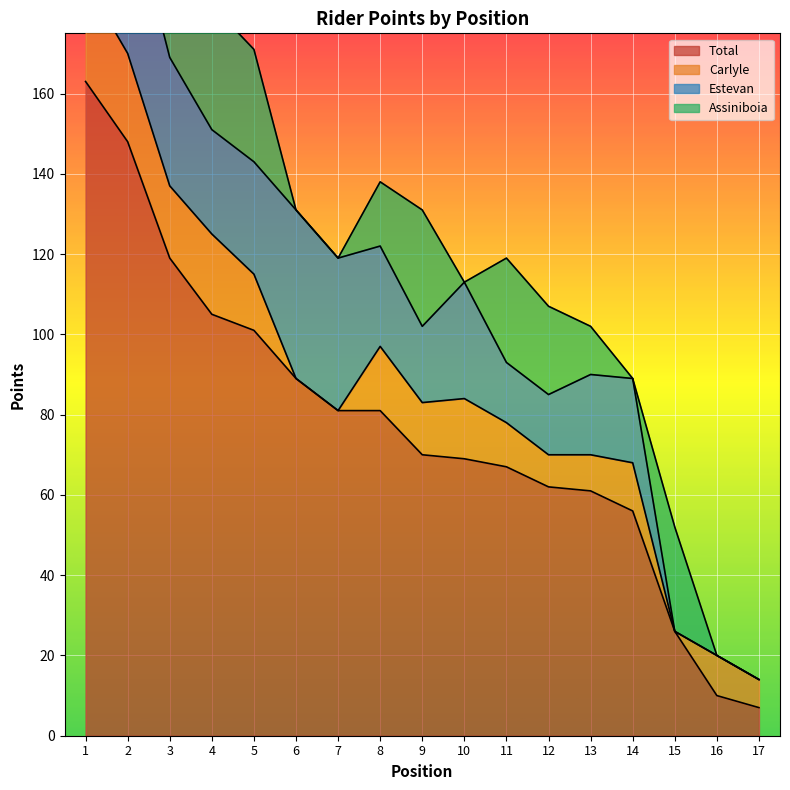

Is it true that Assiniboia equals -31 at 14?

False